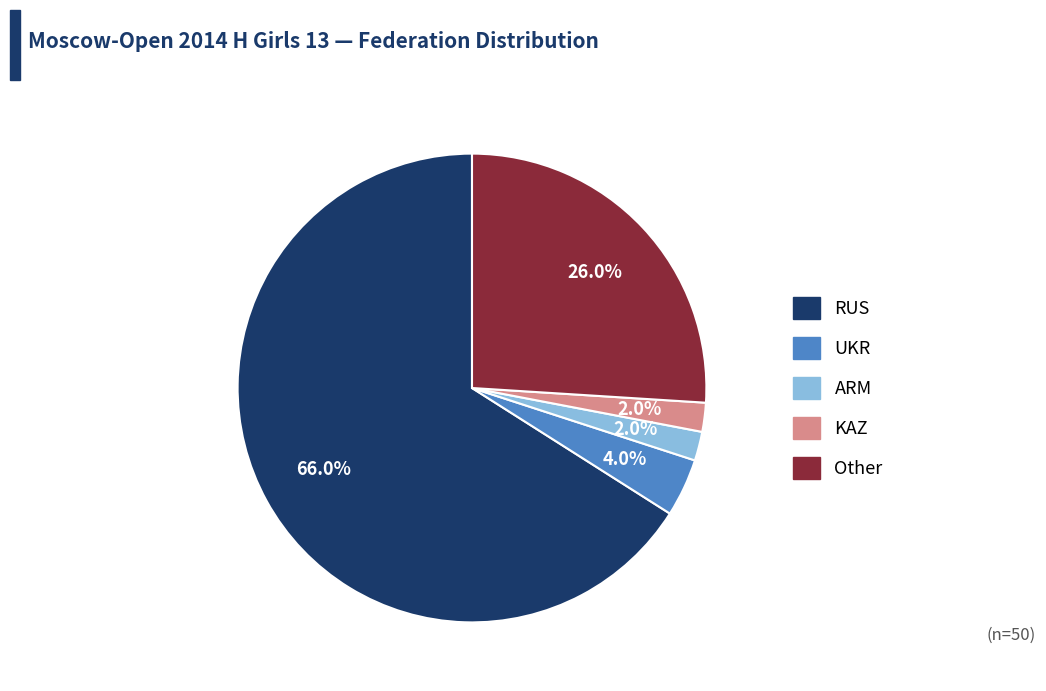

How many segments does this pie chart have?

5